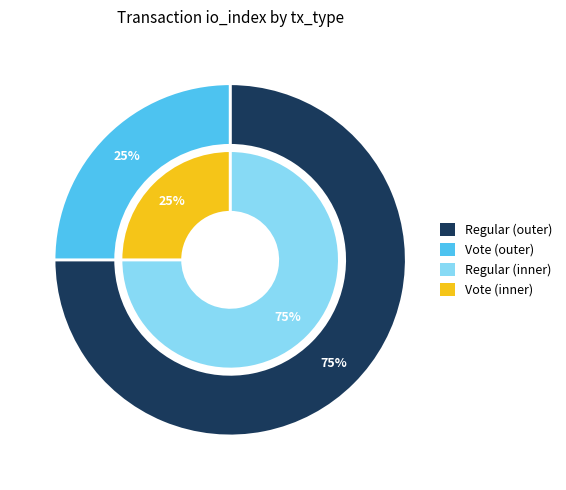

Count the number of slices in the pie.

2